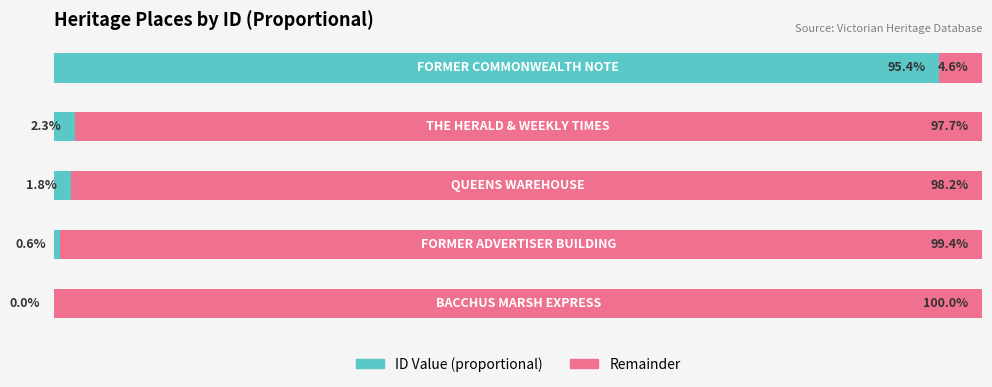

The value of ID Value at 2 is 1.8. True or false?

True